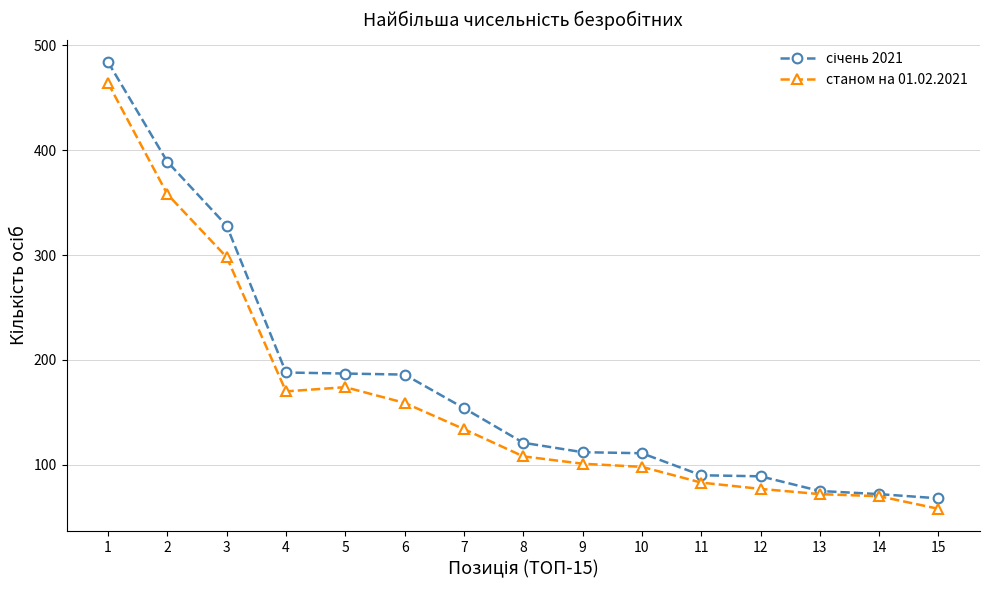

Where is the first local minimum for станом на 01.02.2021?

4